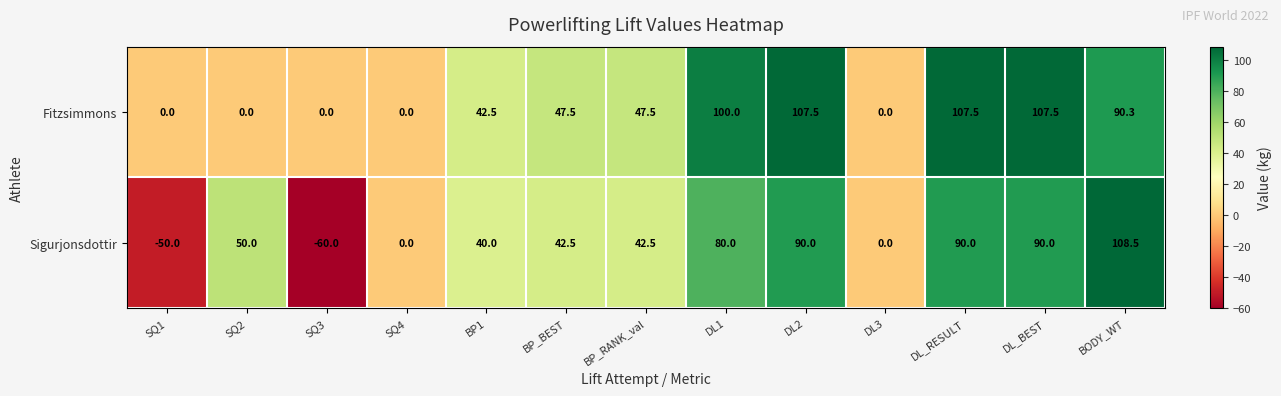

At BP_RANK_val, list the series in order from smallest to largest.

Sigurjonsdottir, Fitzsimmons